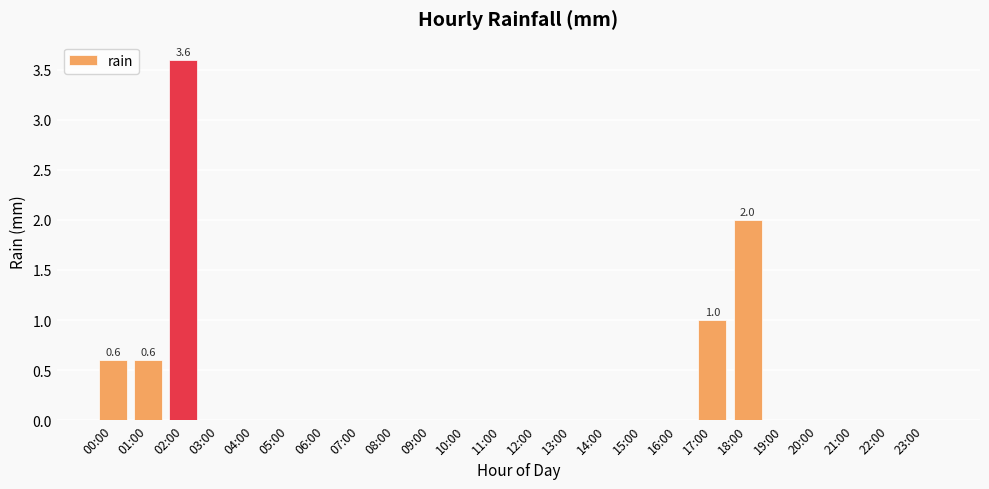

What is the maximum value shown in the chart?

3.6